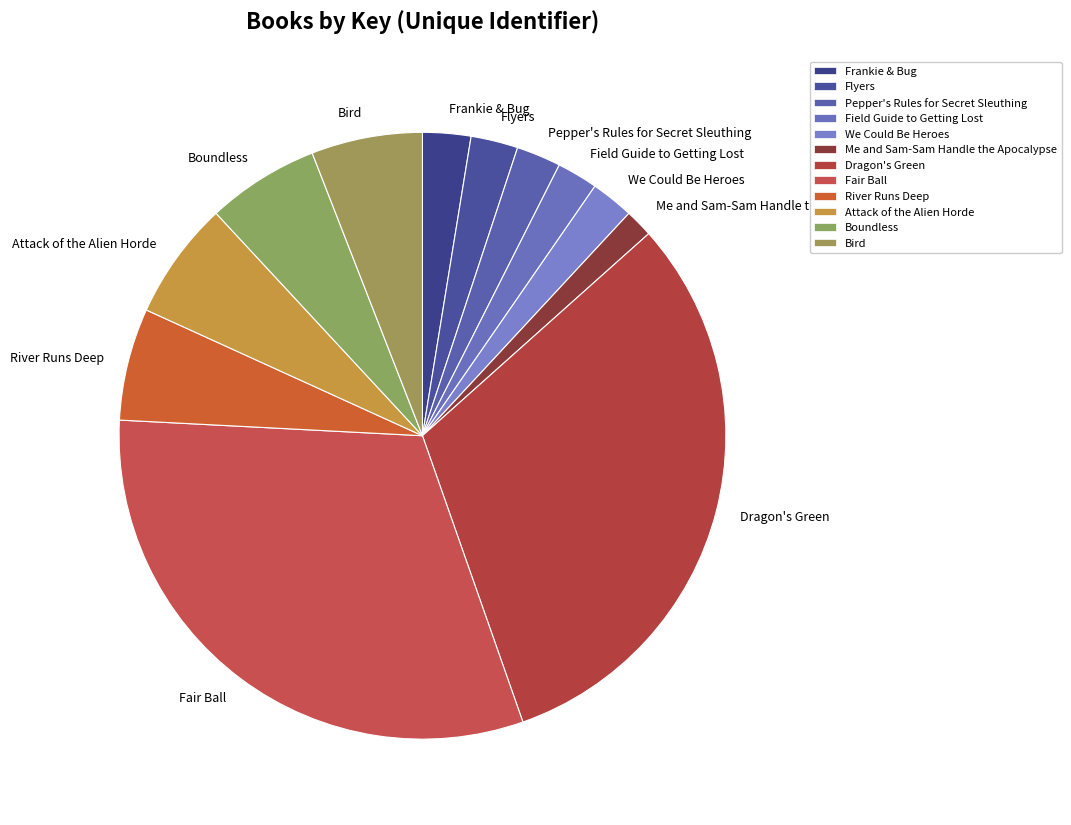

True or false: Attack of the Alien Horde accounts for 1% of the total.

False